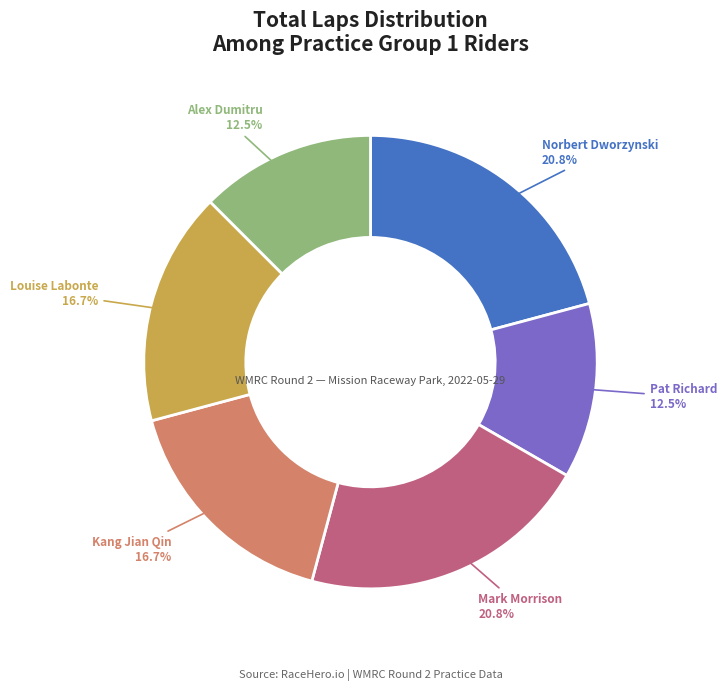

Does any single category account for the majority?

No